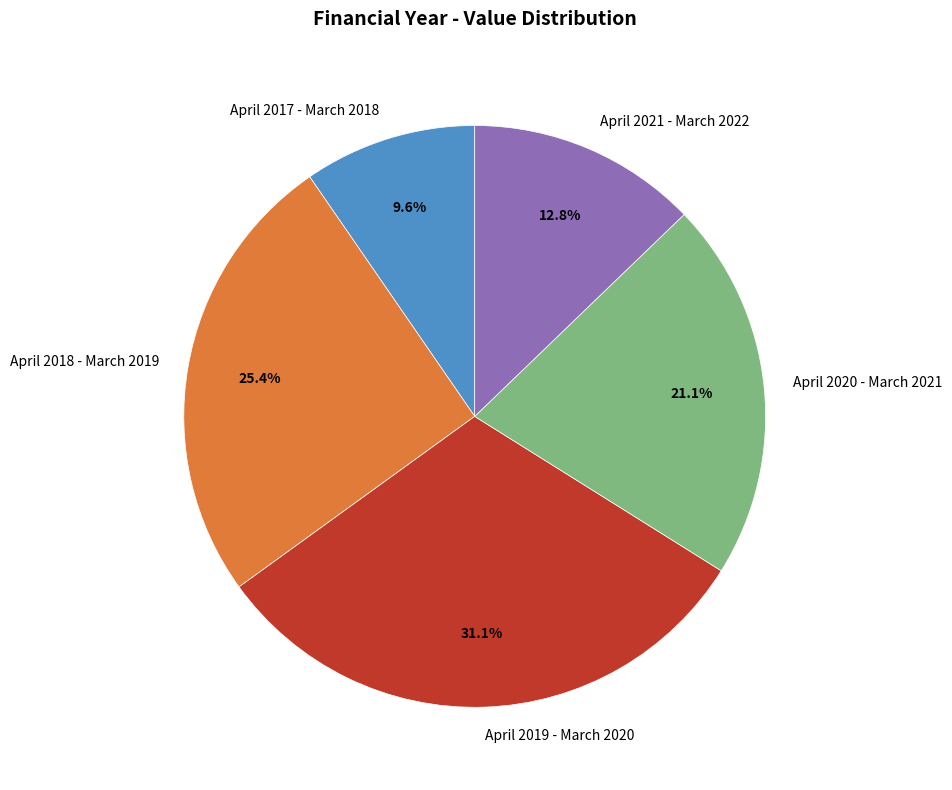

Rank the categories by value from highest to lowest.

April 2019 - March 2020, April 2018 - March 2019, April 2020 - March 2021, April 2021 - March 2022, April 2017 - March 2018